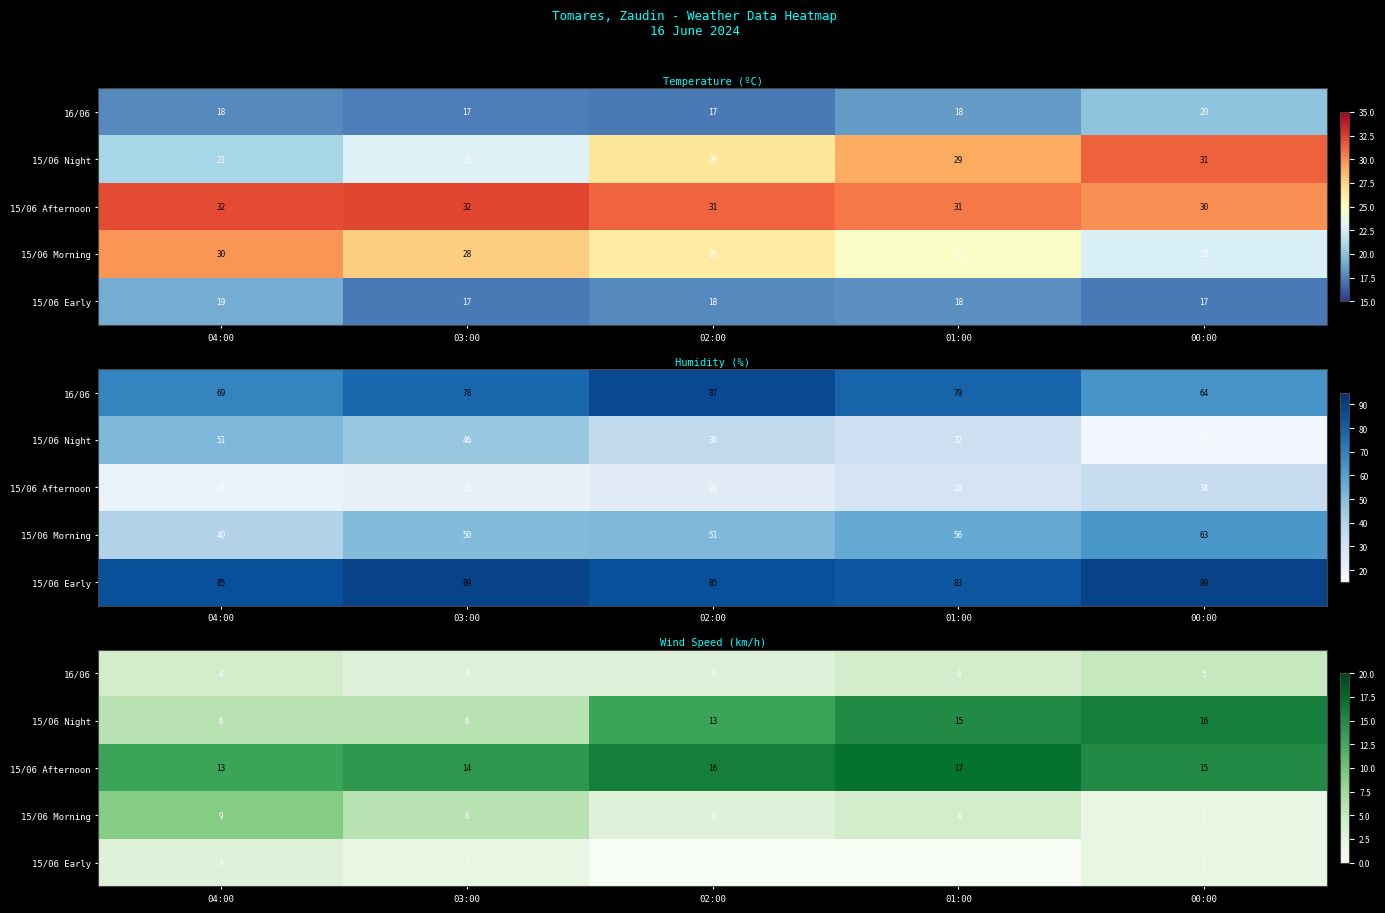

Is it true that 15/06 Night equals 9 at 03:00?

False